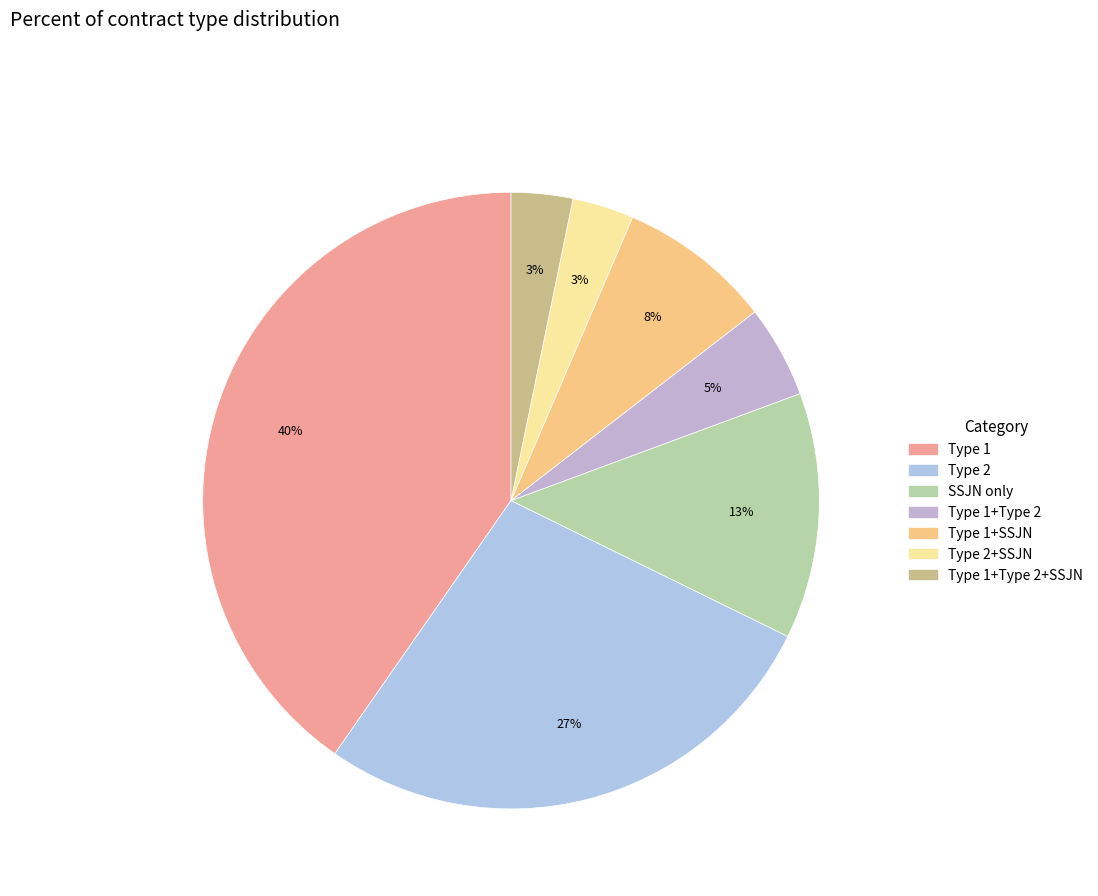

Rank the categories by value from highest to lowest.

Type 1, Type 2, SSJN, Type 1 + SSJN, Type 1 + Type 2, Type 2 + SSJN, Type 1 + Type 2 + SSJN